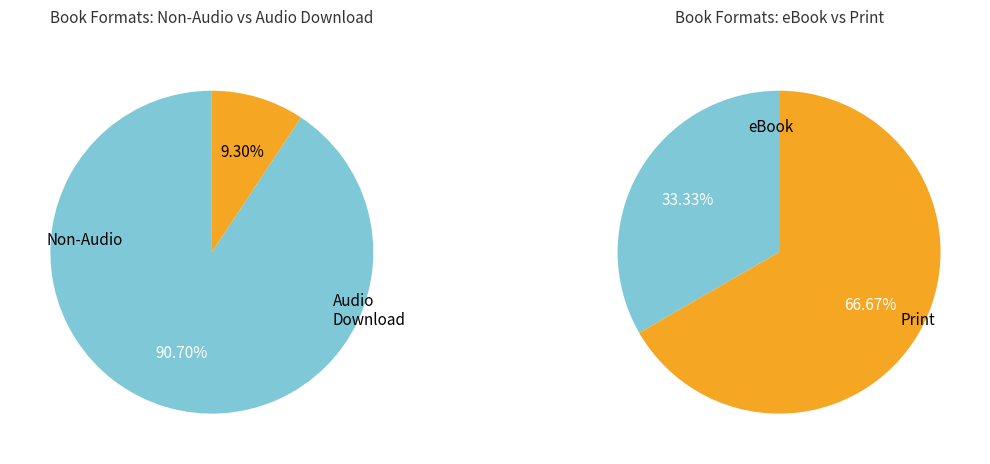

To the nearest percent, what portion does Audio Download represent?

9%